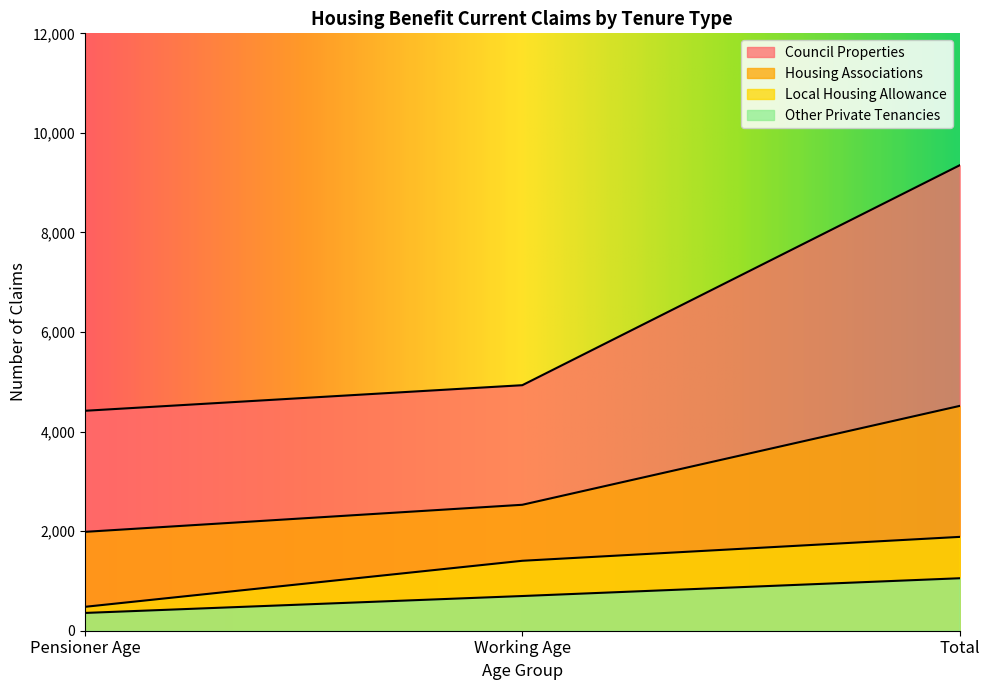

Which category has the highest value in the Council Properties series?

Total